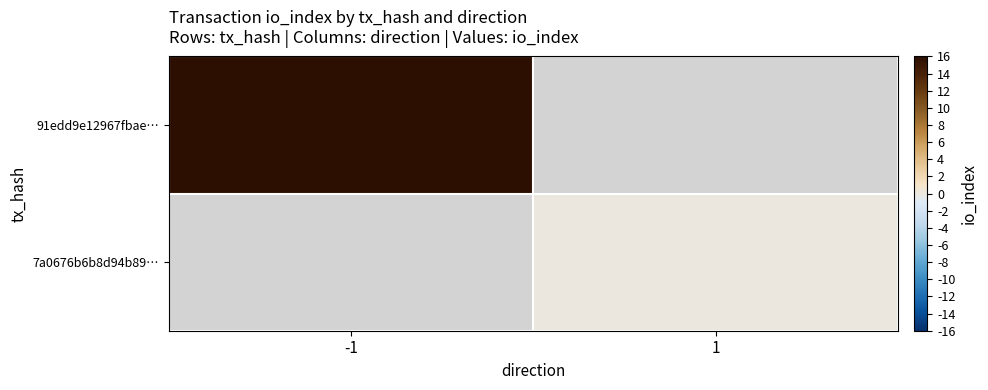

At 1, list the series in order from largest to smallest.

91edd9e12967fbae…, 7a0676b6b8d94b89…